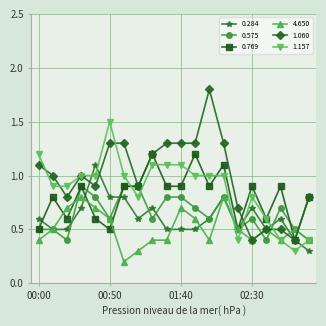

Reading left to right, extract all data points from this chart.

0.284: 0.6	0.5	0.5	0.7	1.1	0.8	0.8	0.6	0.7	0.5	0.5	0.5	0.6	0.8	0.5	0.7	0.5	0.6	0.4	0.3
0.575: 0.5	0.5	0.4	0.9	0.8	0.6	0.9	0.9	0.6	0.8	0.8	0.7	0.6	0.8	0.5	0.6	0.4	0.7	0.5	0.4
0.769: 0.5	0.8	0.6	0.9	0.6	0.5	0.9	0.9	1.2	0.9	0.9	1.2	0.9	1.1	0.5	0.9	0.6	0.9	0.4	0.8
4.650: 0.4	0.5	0.7	0.8	0.7	0.6	0.2	0.3	0.4	0.4	0.7	0.6	0.4	0.8	0.5	0.4	0.5	0.4	0.5	0.4
1.060: 1.1	1.0	0.8	1.0	0.9	1.3	1.3	0.9	1.2	1.3	1.3	1.3	1.8	1.3	0.7	0.4	0.5	0.5	0.4	0.8
1.157: 1.2	0.9	0.9	1.0	1.0	1.5	1.0	0.8	1.1	1.1	1.1	1.0	1.0	1.0	0.4	0.8	0.6	0.4	0.3	0.4